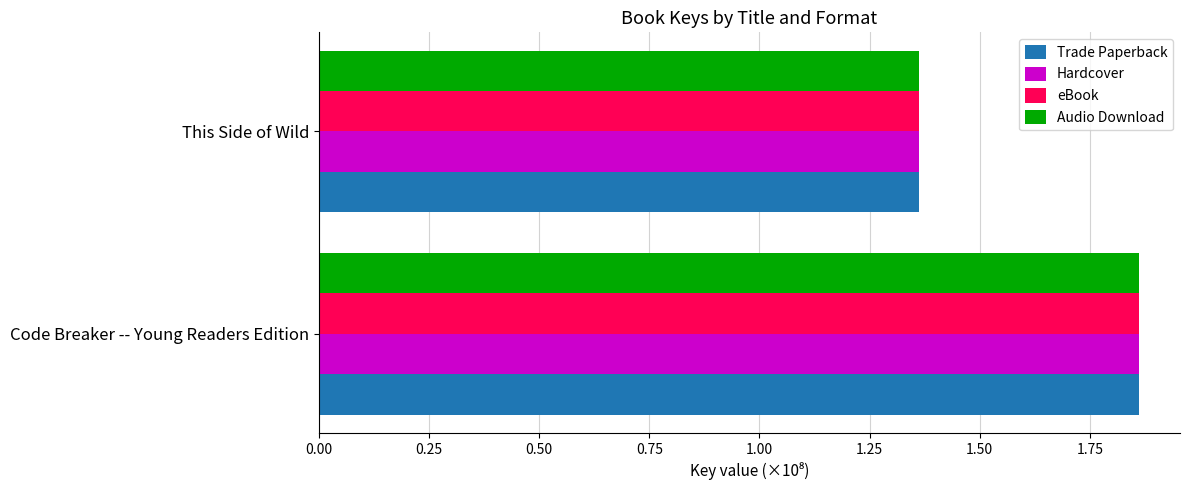

The Hardcover series shows 0.6 at Code Breaker -- Young Readers Edition. True or false?

False